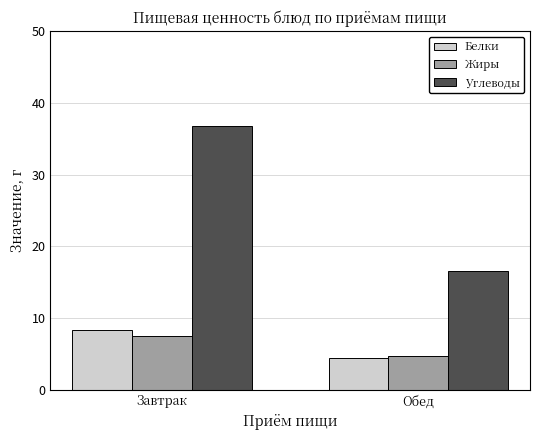

What is the value of the Углеводы bar at the 2nd from the left?

16.6